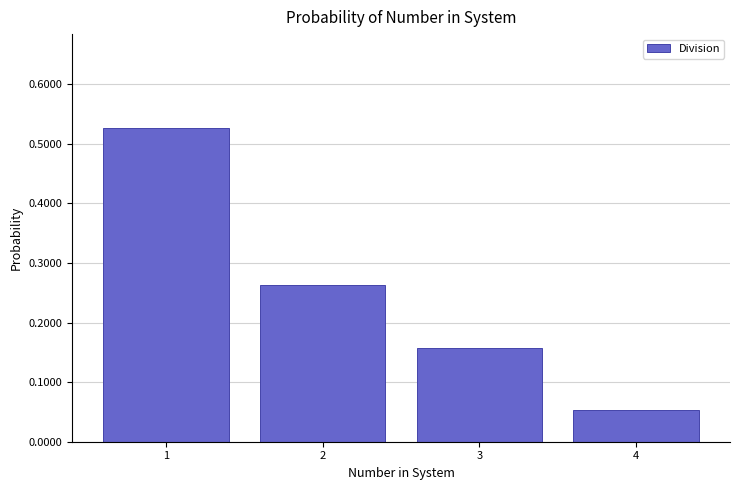

True or false: the data shows 0.8 at 1.

False